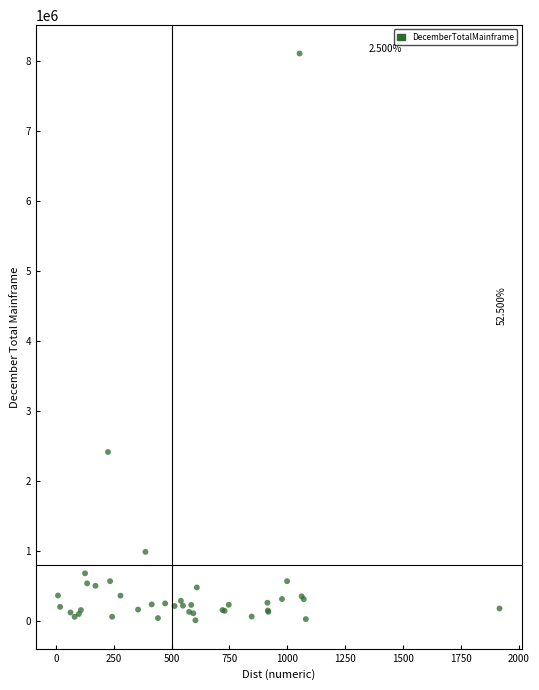

What Y value in the scatter plot is closest to 4062777?

2419327